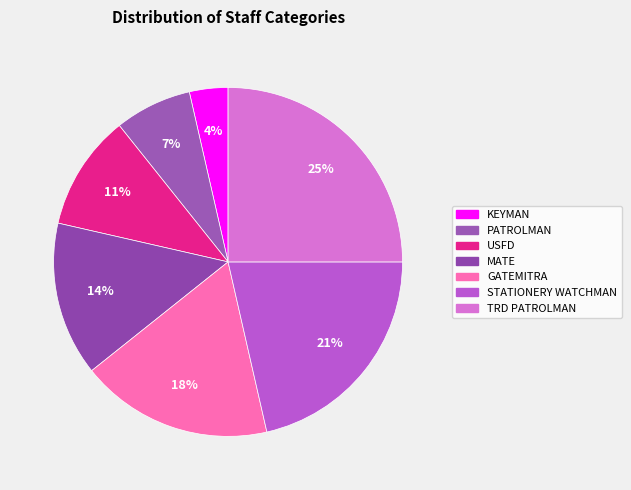

To the nearest percent, what percentage of the pie is MATE?

14%